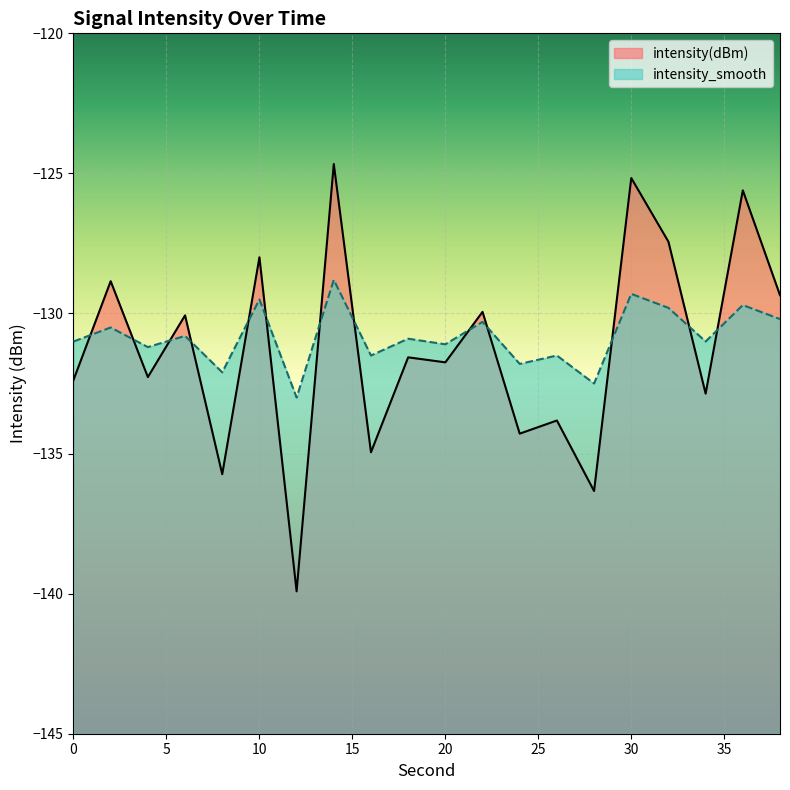

What is the value of the intensity(dBm) point at the 18th from the left?

-132.9